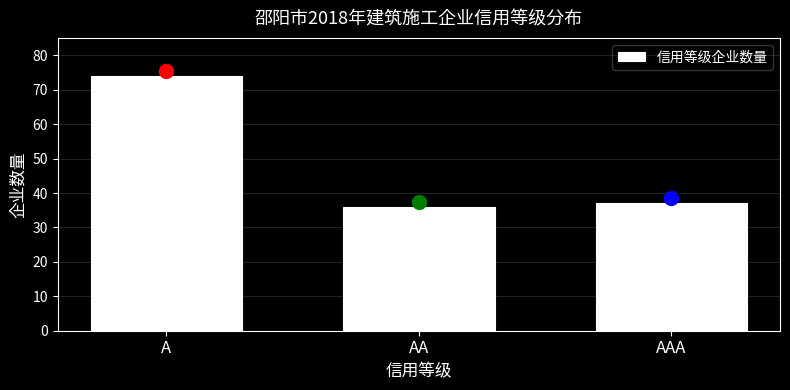

Reading right to left, list all the values displayed in this chart.

37	36	74